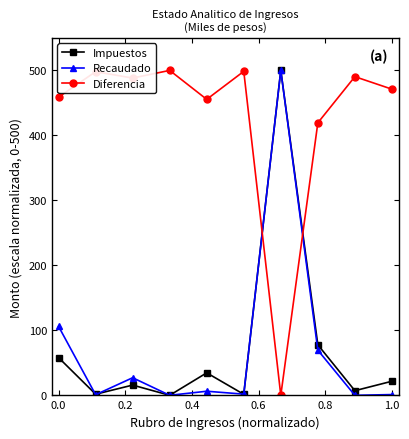

How many interior local valleys does the Impuestos series have?

4